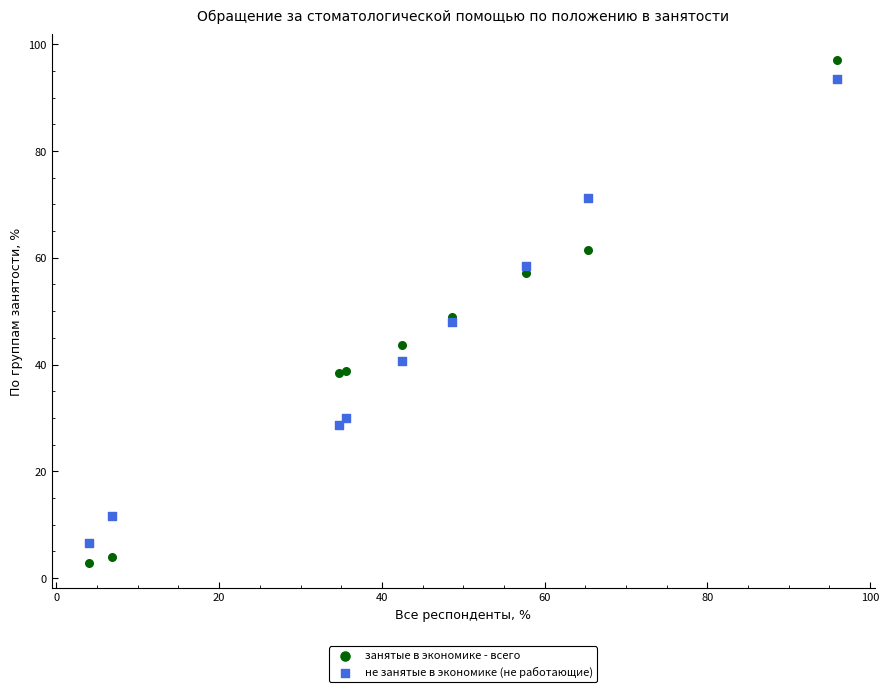

Which series contains the highest Y value?

занятые в экономике - всего